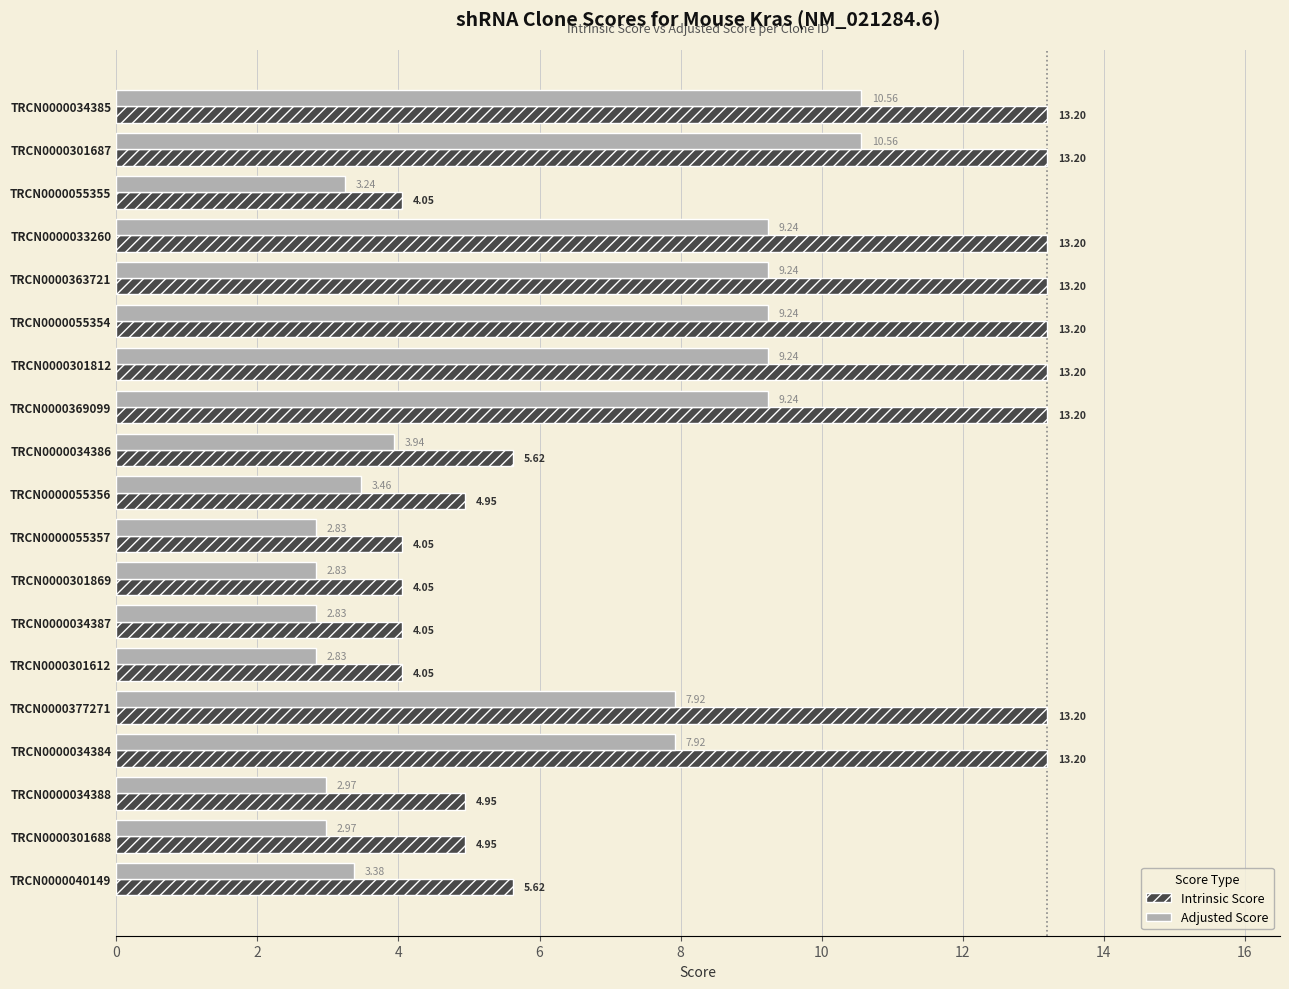

Which series has the widest spread of values?

Intrinsic Score